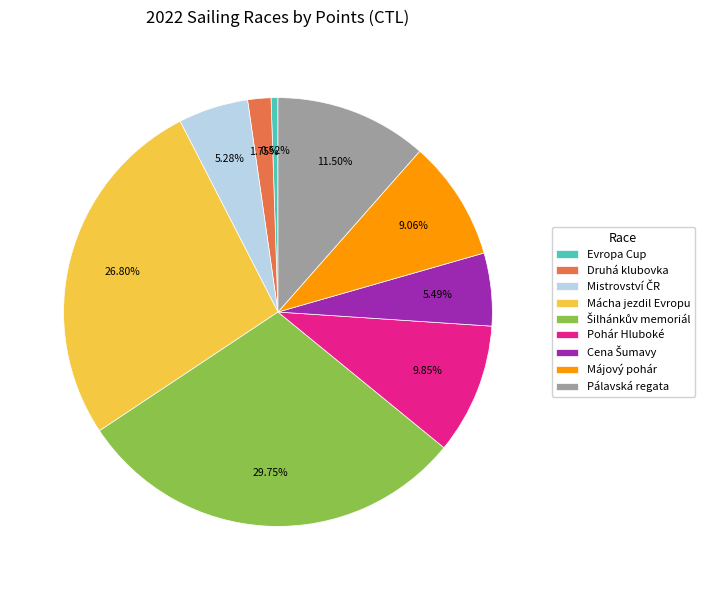

Is Evropa Cup the majority of the pie?

No